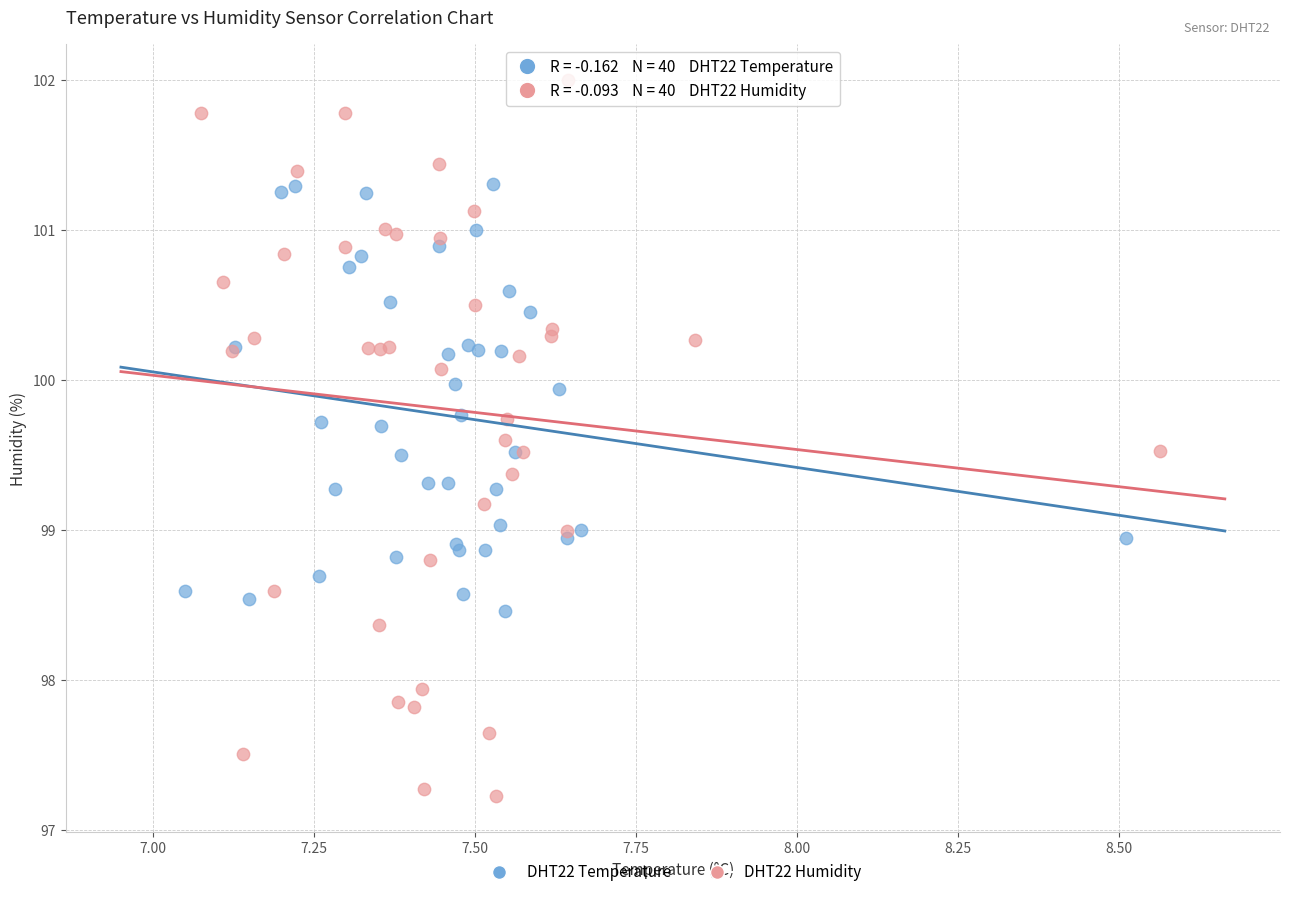

Which series has the largest Y range (max minus min)?

DHT22 Humidity